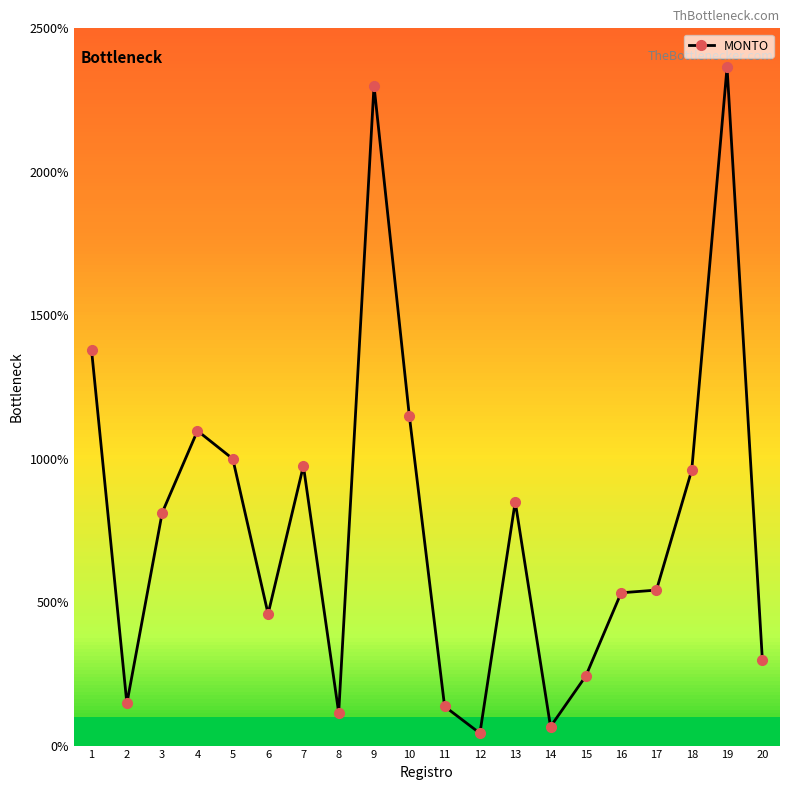

Between 8 and 7, which is larger?

7